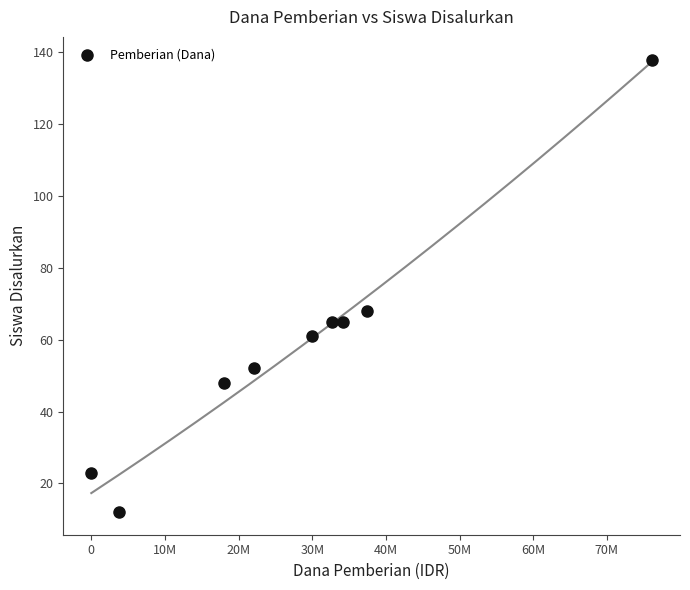

What Y value in the scatter plot is closest to 75?

68